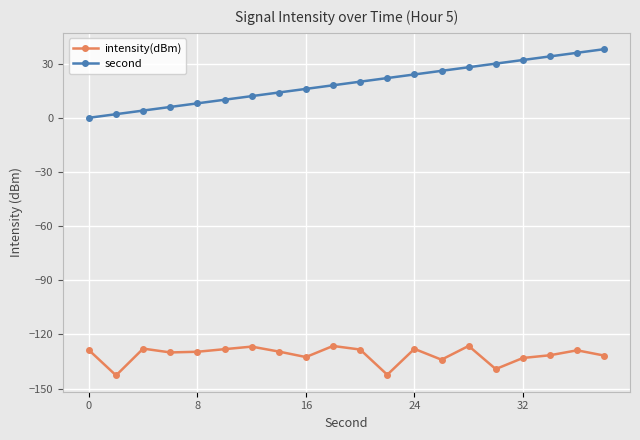

Which series has the largest total across all categories?

second